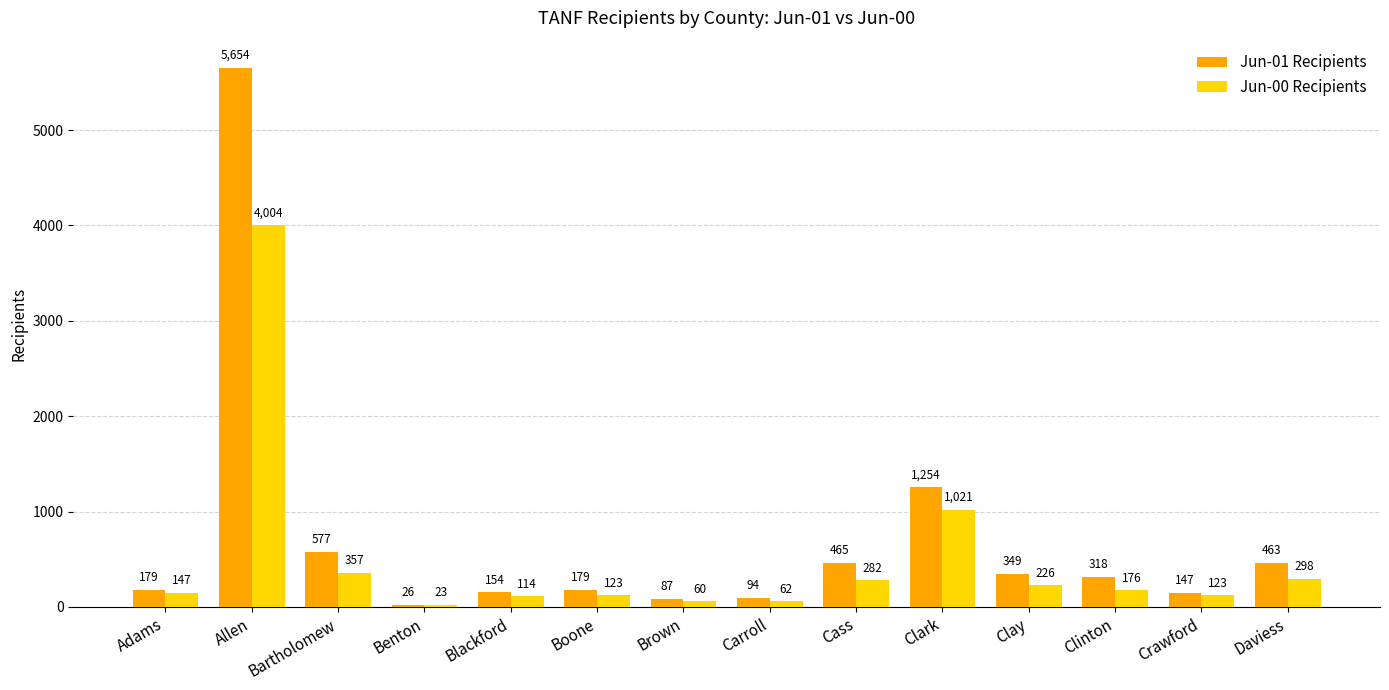

What is the difference between the maximum and minimum values in the Jun-01 Recipients series?

5628